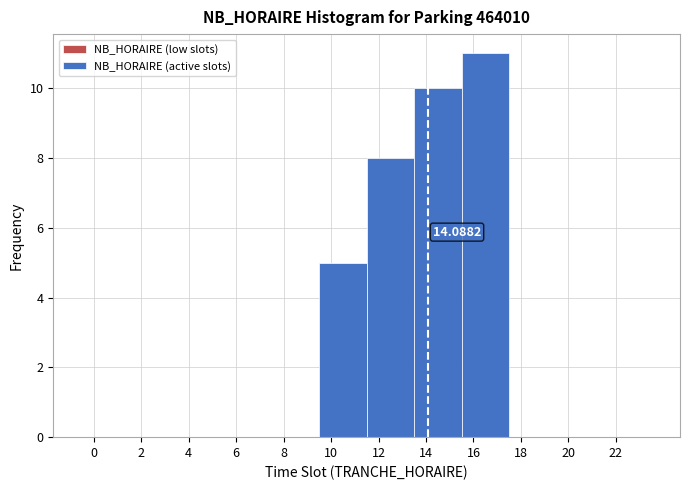

Which range on the x-axis has the tallest bar?

15.5 to 17.5